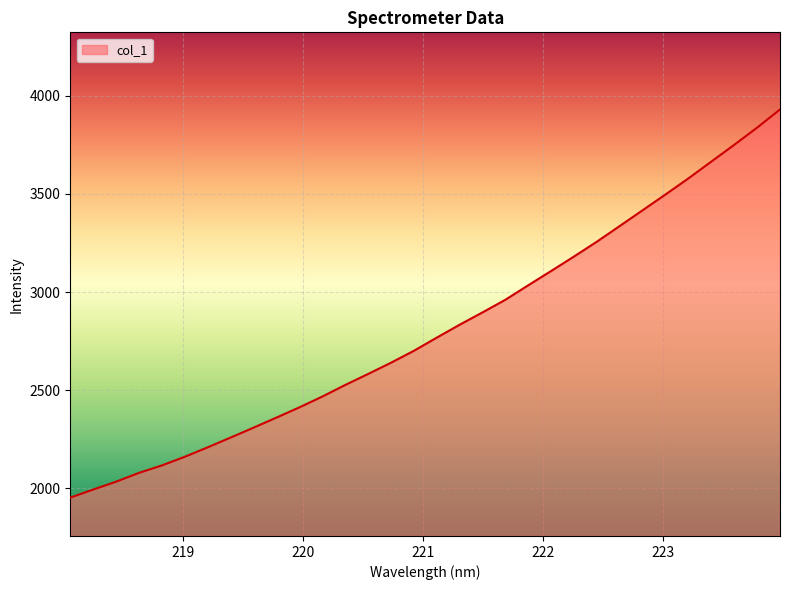

What is the smallest value displayed?

1953.6